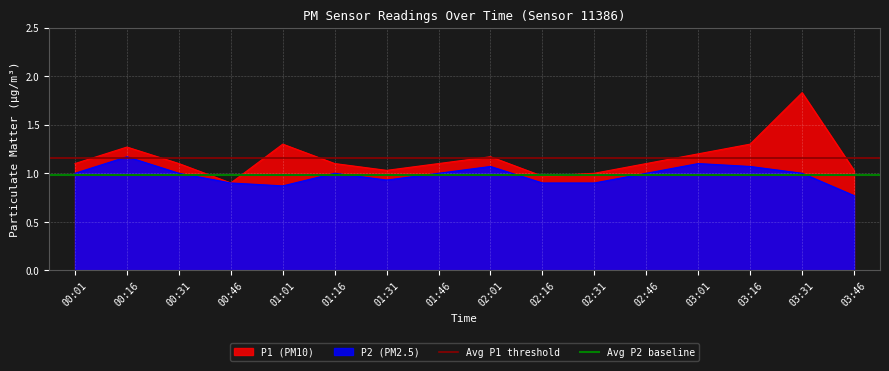

How many distinct data groups are displayed?

2